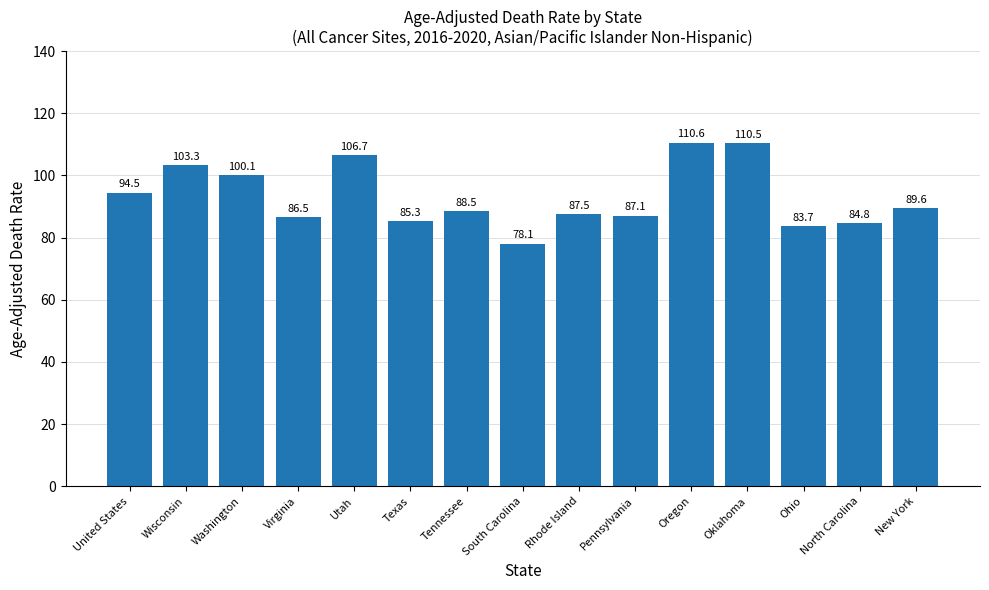

The value at Tennessee is 88.5. True or false?

True